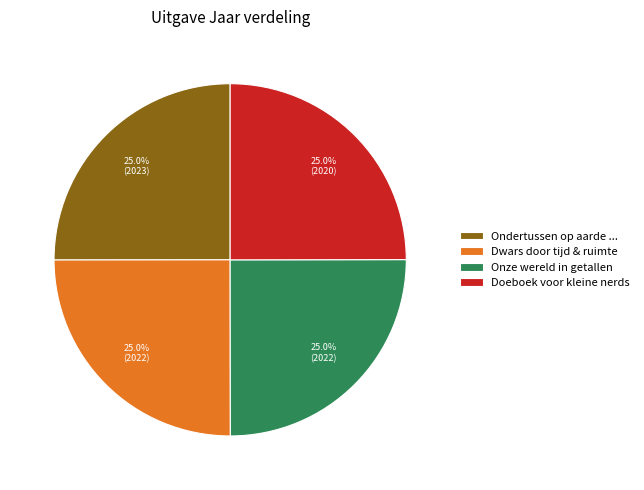

To the nearest percent, what percentage of the pie is Doeboek voor kleine nerds?

25%